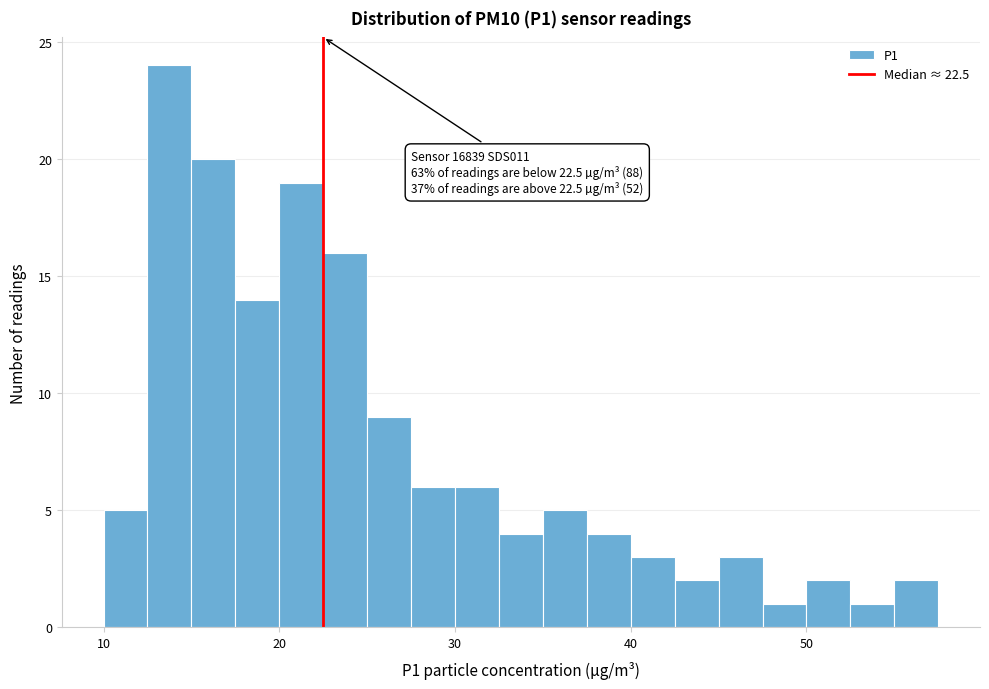

Around what value on the x-axis is the tallest bar? Give the approximate position of its centre, as read against the axis.

14